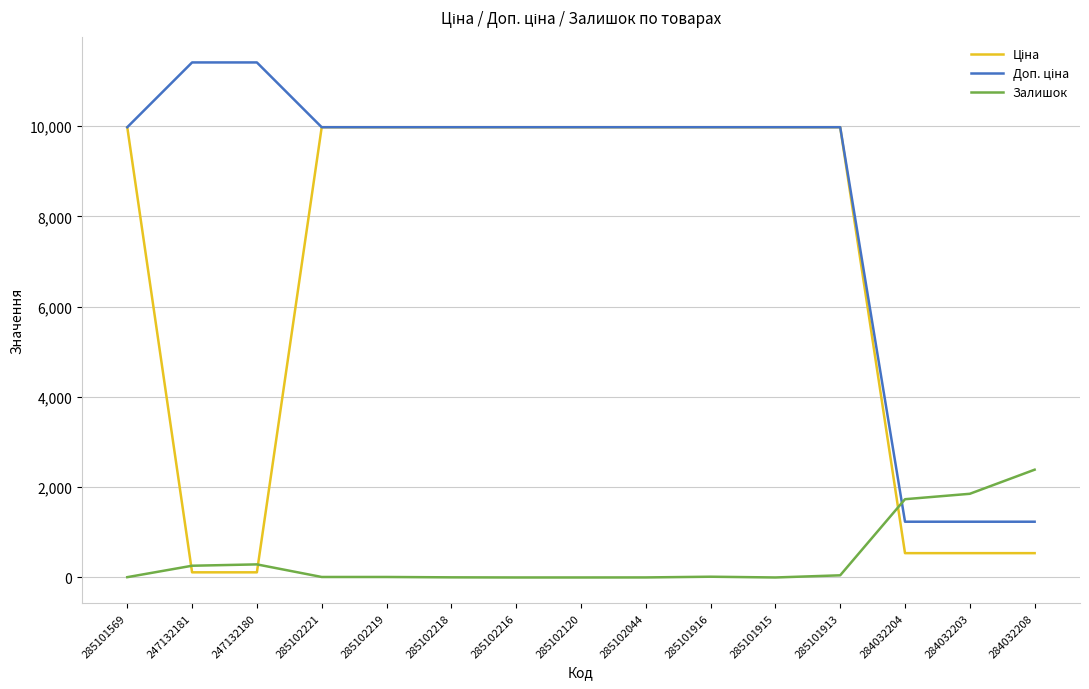

What is the greatest value displayed?

11410.0